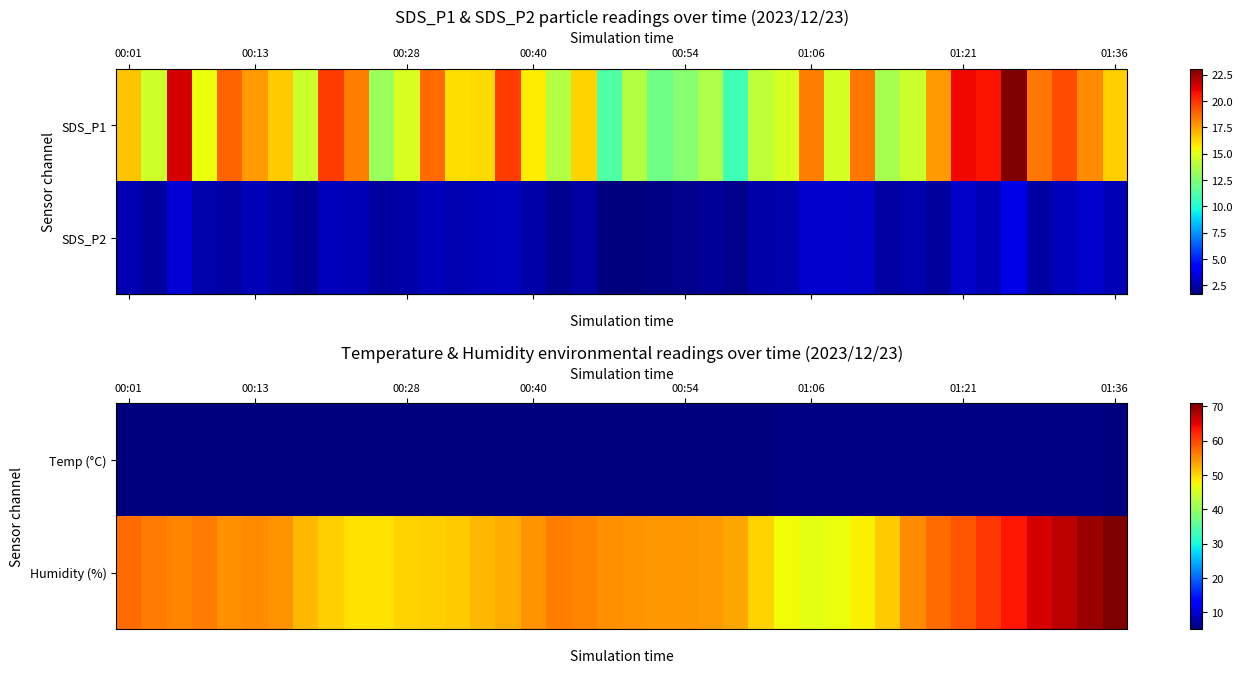

Count the number of categories in the chart.

40